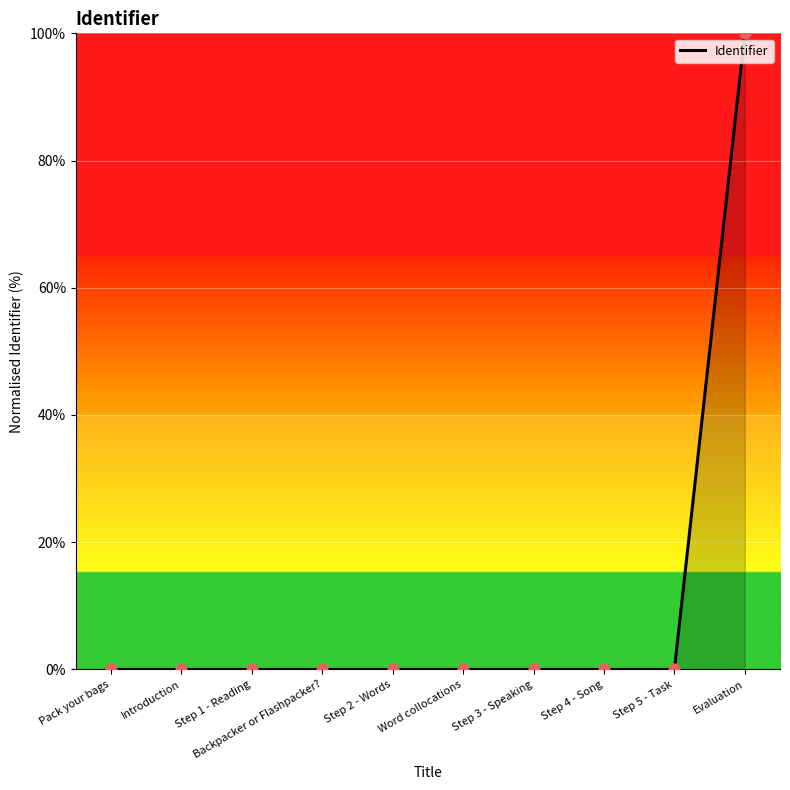

What is the difference between the maximum and minimum values?

100.0